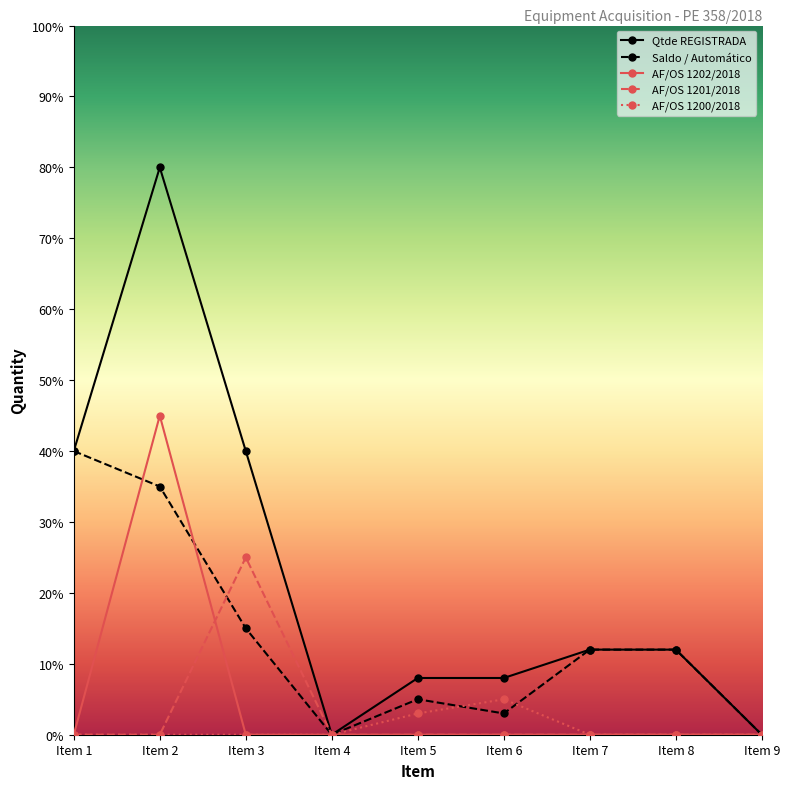

True or false: AF/OS 1202/2018 has a value of -25 at Item 6.

False